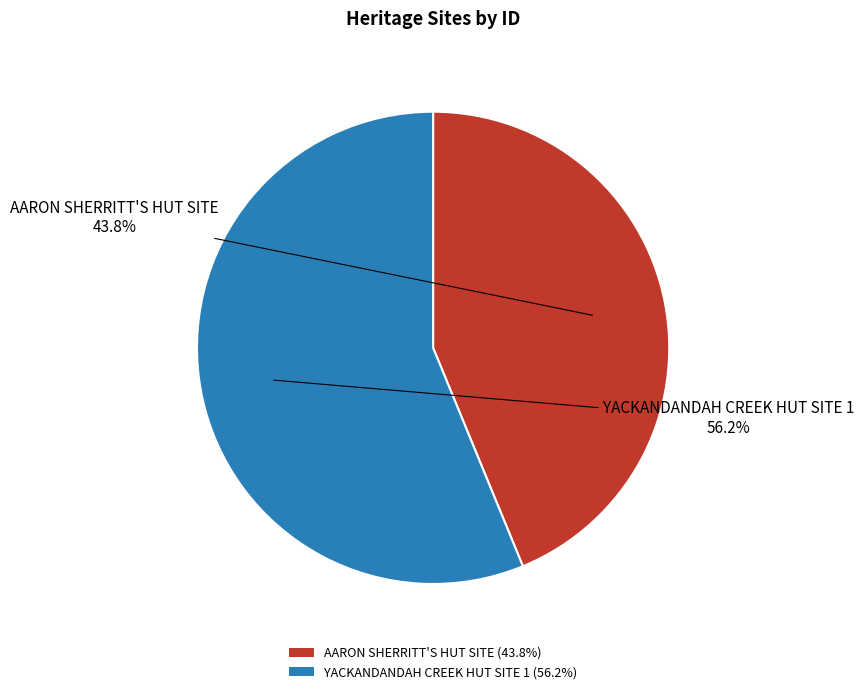

Which slice is the largest?

YACKANDANDAH CREEK HUT SITE 1